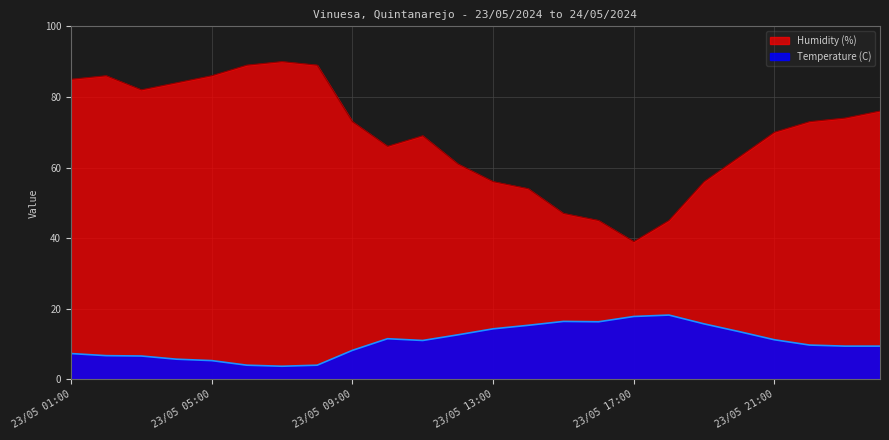

Between 23/05 06:00 and 23/05 14:00, which is larger?

23/05 14:00